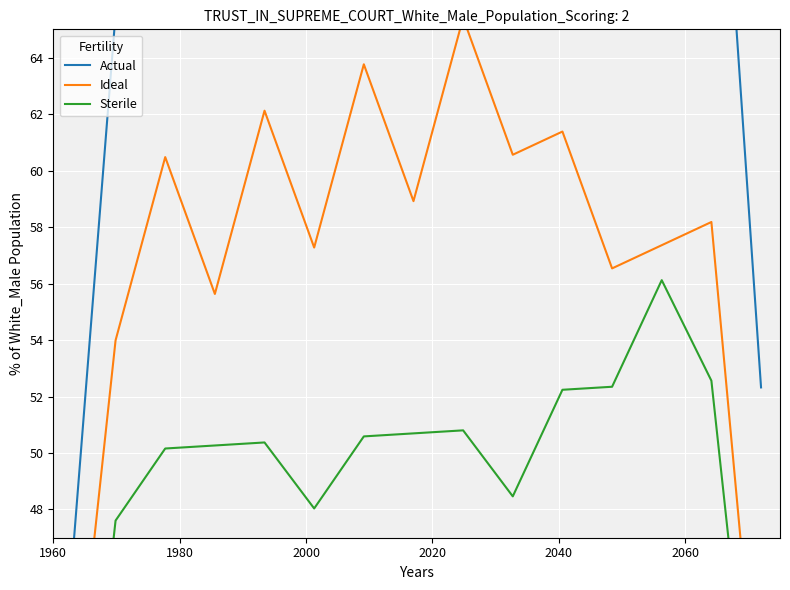

What is the difference between the maximum and minimum values in the Sterile series?

24.4